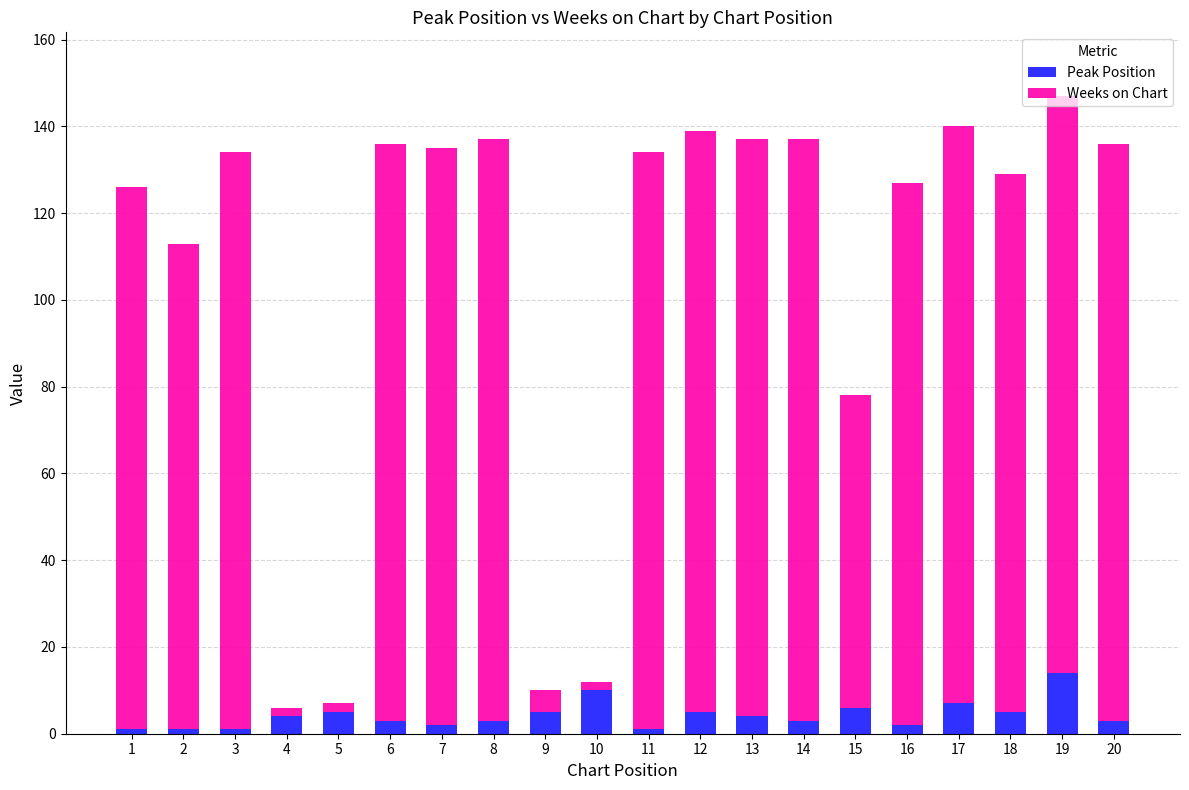

What is the sum of all Peak Position values?

85